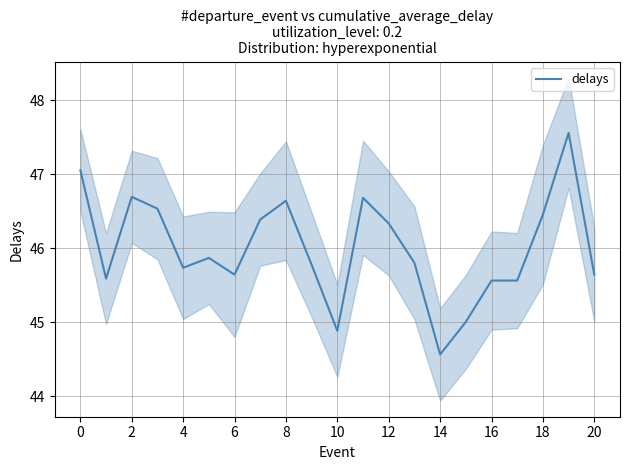

Reading right to left, what are all the values shown in this chart?

45.6	47.6	46.5	45.6	45.6	45.0	44.6	45.8	46.3	46.7	44.9	45.8	46.6	46.4	45.6	45.9	45.7	46.5	46.7	45.6	47.1